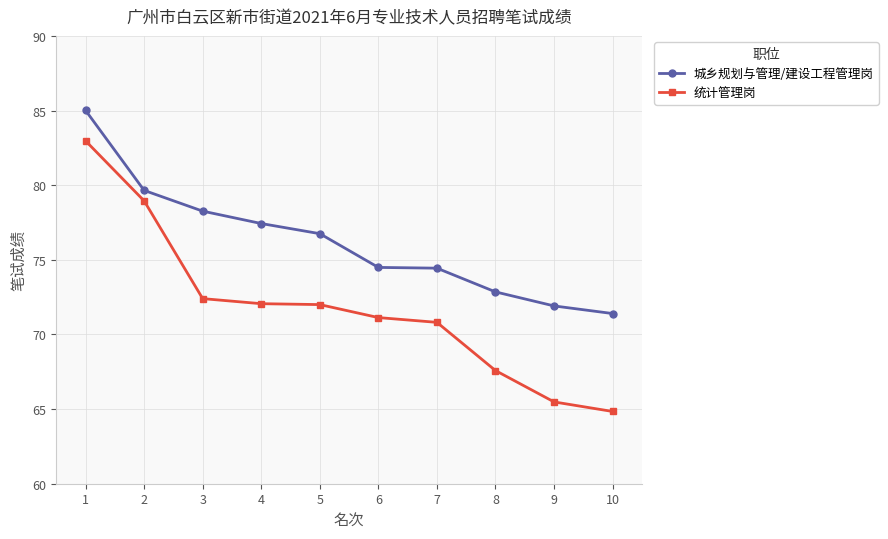

Between 2 and 8, which series saw the biggest shift?

统计管理岗